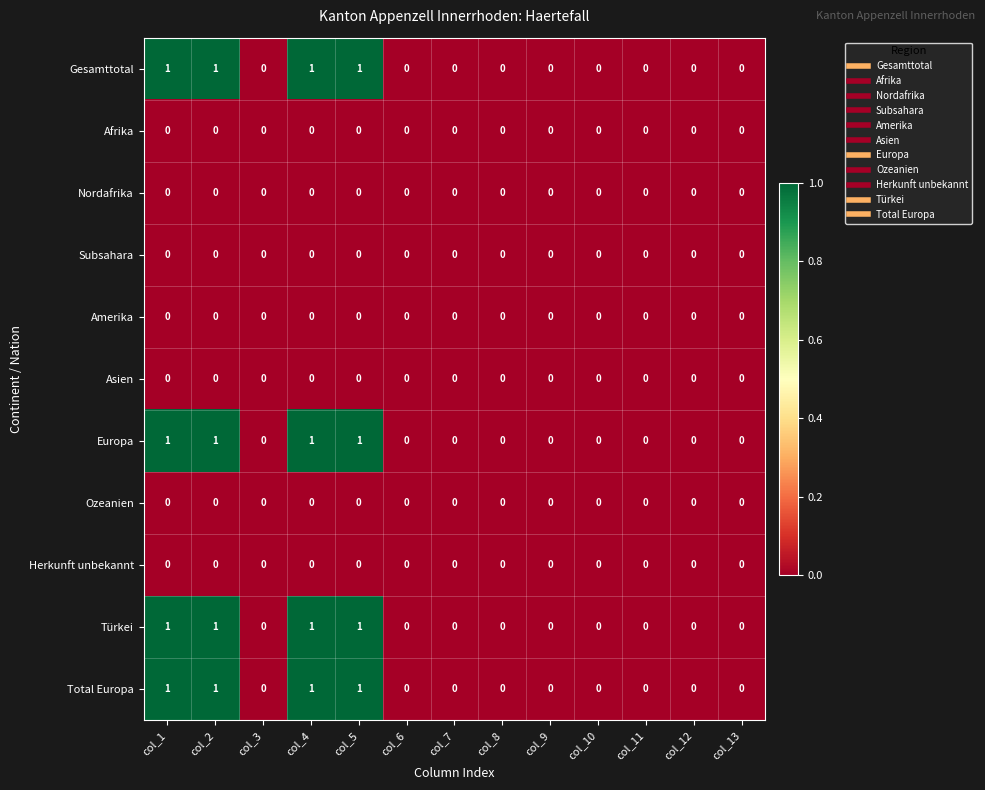

The Ozeanien series shows 0 at col_3. True or false?

True